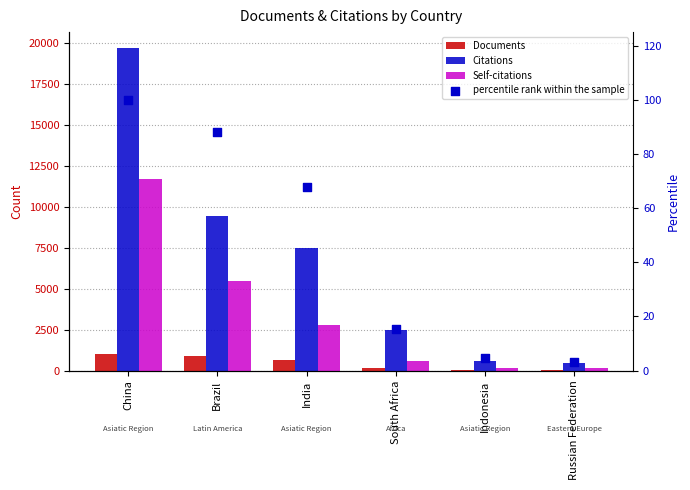

At which category is the sum across all series the highest?

China